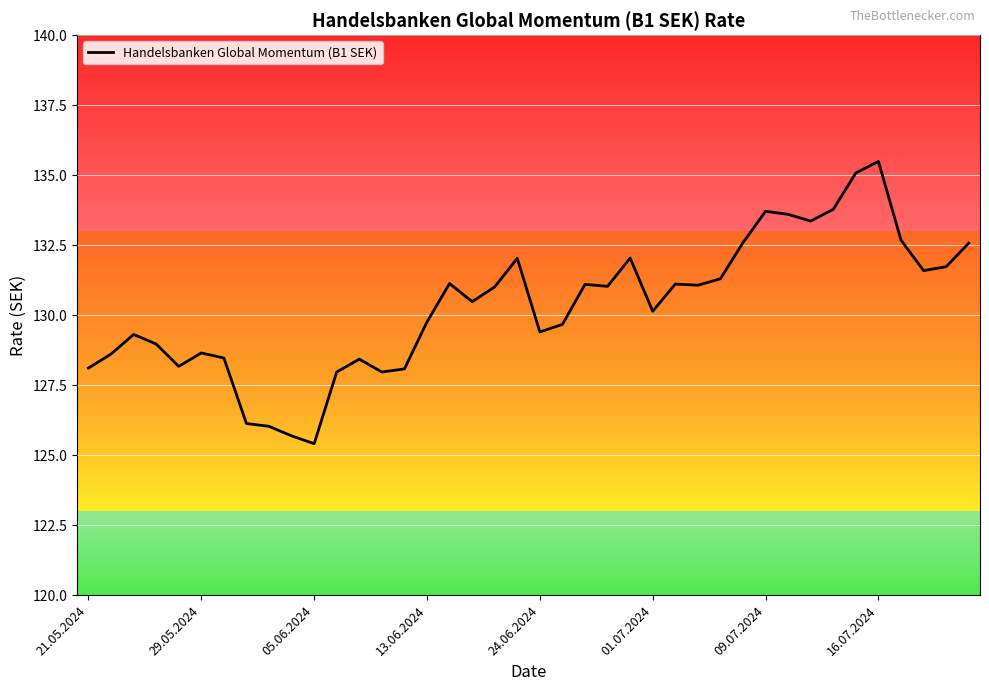

What is the difference between the maximum and minimum values?

10.1